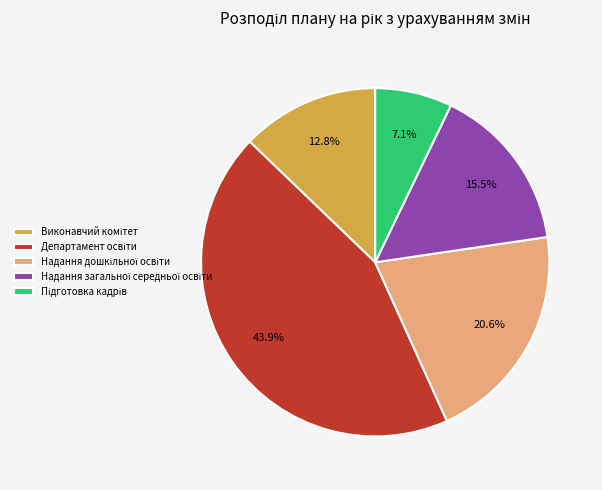

Count the number of slices in the pie.

5